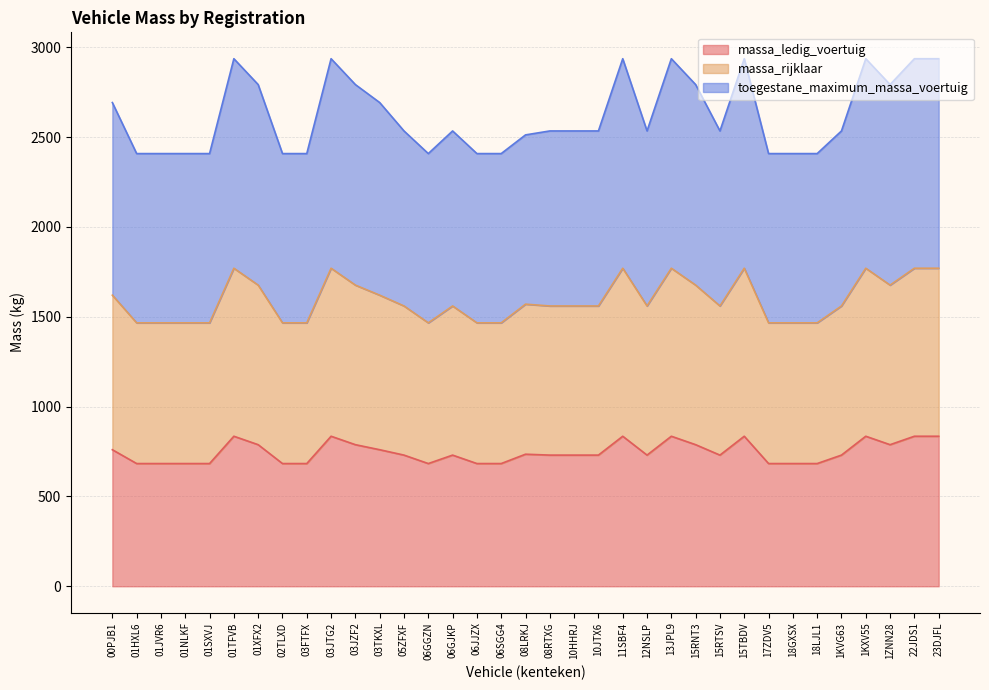

Count the number of categories in the chart.

35